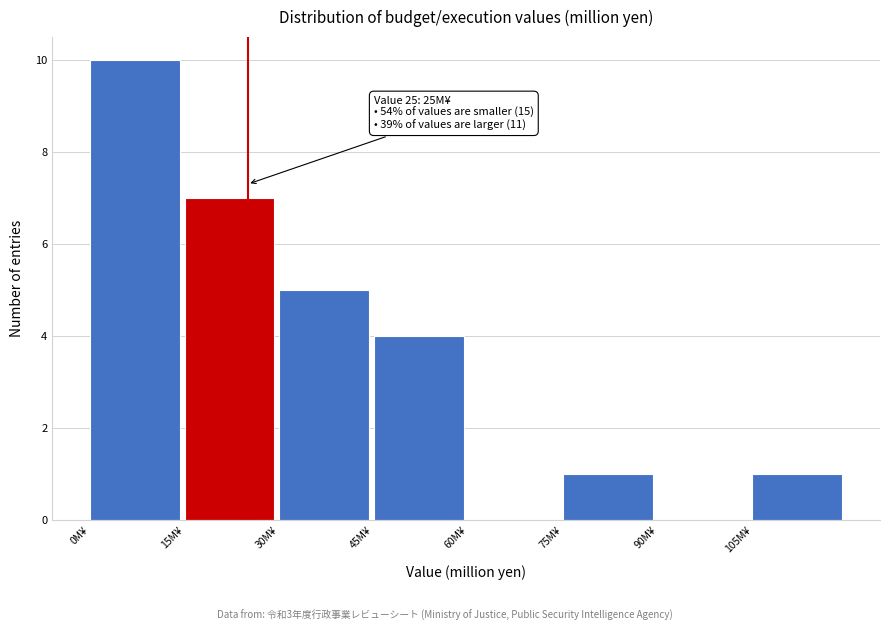

Over which range of the x-axis is the bar tallest?

0 to 15